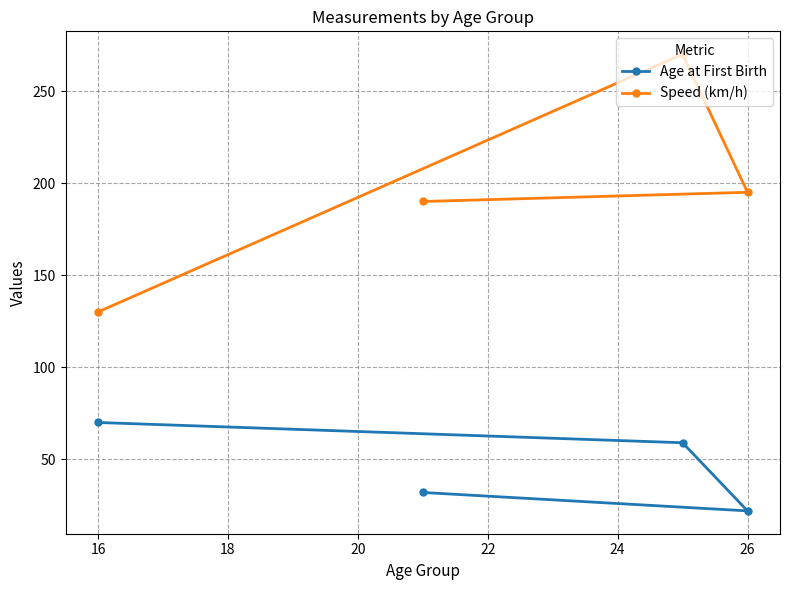

What is the sum of all Speed (km/h) values?

785